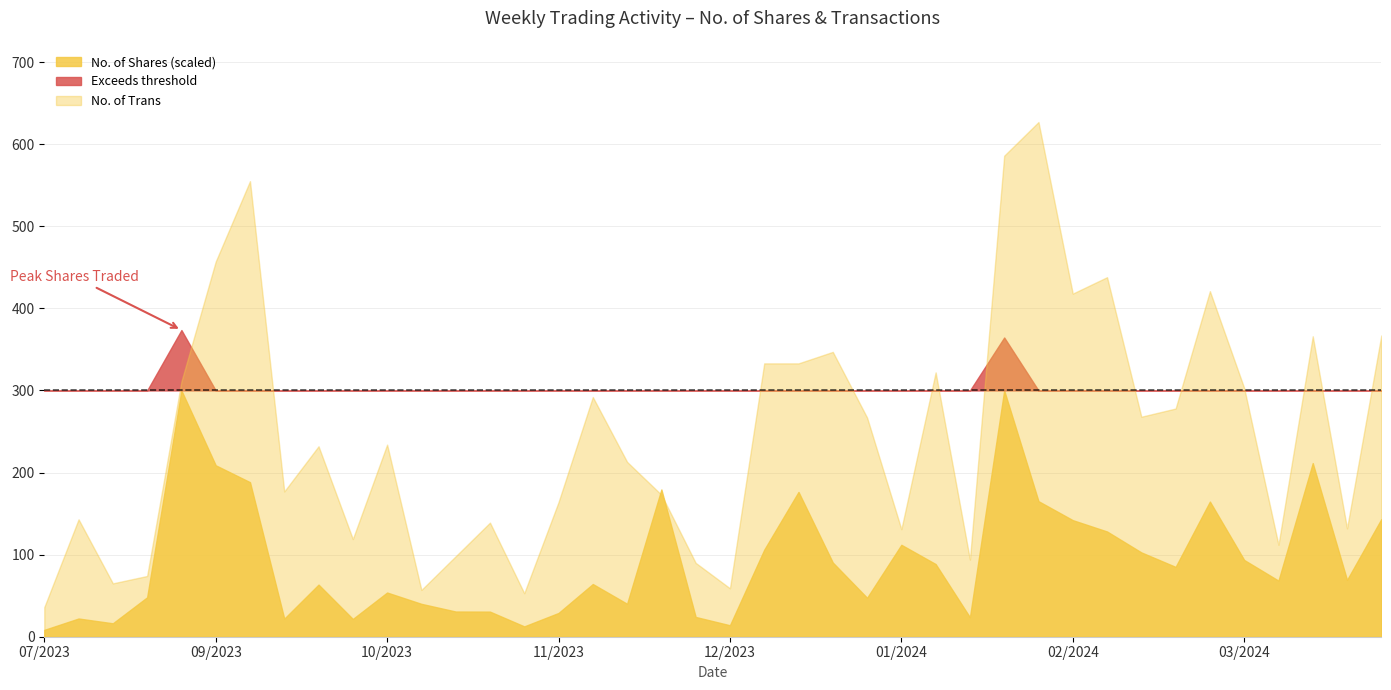

Between 24/03/2024 and 30/07/2023, which is larger?

24/03/2024